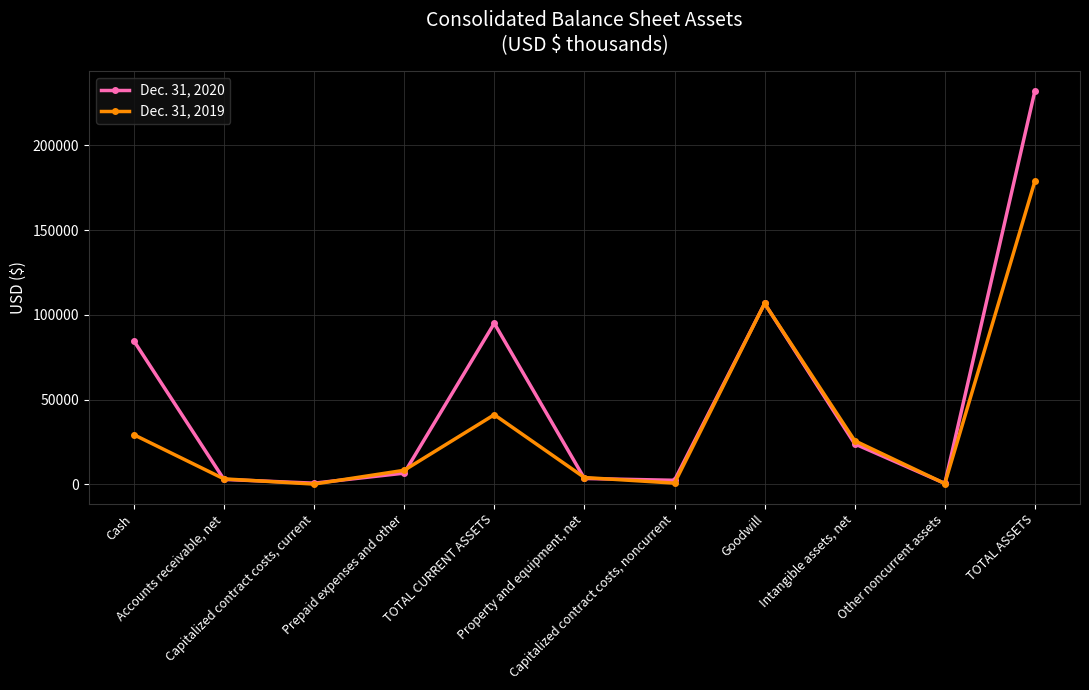

What is the minimum value for Dec. 31, 2020?

588